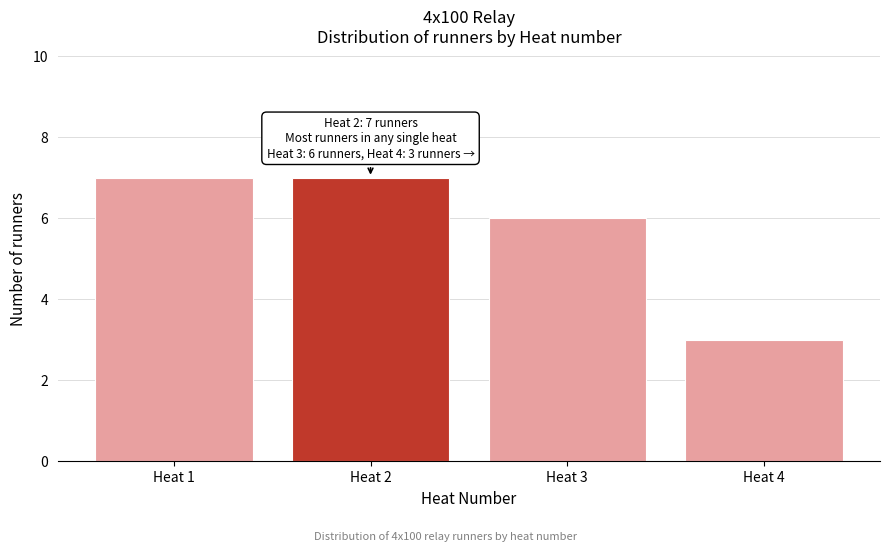

Reading left to right, list all the values displayed in this chart.

7	7	6	3